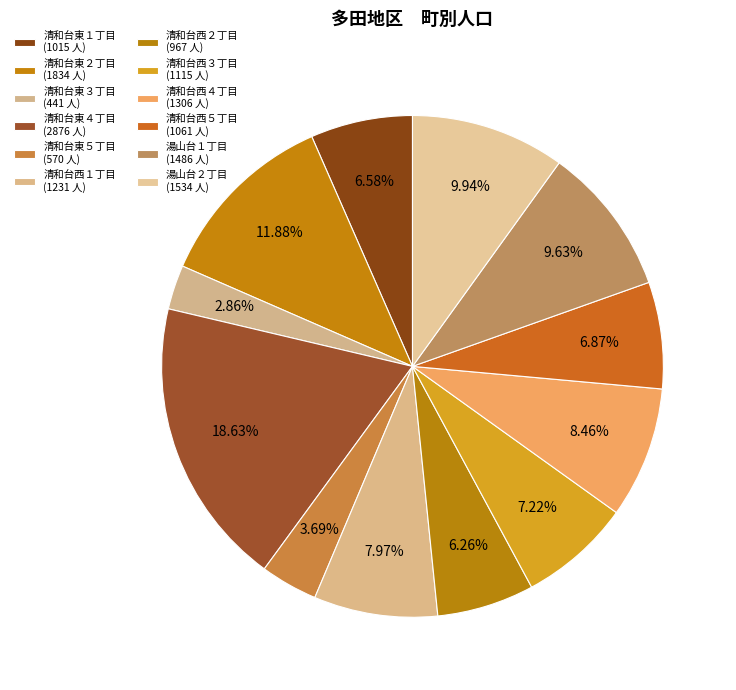

Approximately how many times larger is the value at 湯山台２丁目 compared to 湯山台１丁目?

1.0